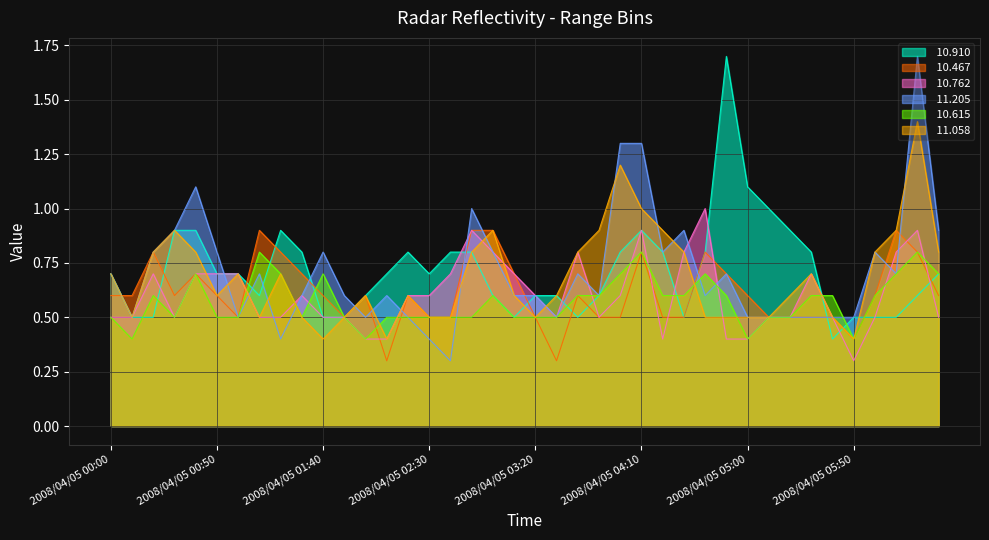

Reading left to right, what are all the values shown in this chart?

 10.910: 2008/04/05 00:00=0.7	2008/04/05 00:10=0.5	2008/04/05 00:20=0.5	2008/04/05 00:30=0.9	2008/04/05 00:40=0.9	2008/04/05 00:50=0.7	2008/04/05 01:00=0.7	2008/04/05 01:10=0.6	2008/04/05 01:20=0.9	2008/04/05 01:30=0.8	2008/04/05 01:40=0.5	2008/04/05 01:50=0.5	2008/04/05 02:00=0.6	2008/04/05 02:10=0.7	2008/04/05 02:20=0.8	2008/04/05 02:30=0.7	2008/04/05 02:40=0.8	2008/04/05 02:50=0.8	2008/04/05 03:00=0.6	2008/04/05 03:10=0.5	2008/04/05 03:20=0.6	2008/04/05 03:30=0.6	2008/04/05 03:40=0.5	2008/04/05 03:50=0.6	2008/04/05 04:00=0.8	2008/04/05 04:10=0.9	2008/04/05 04:20=0.8	2008/04/05 04:30=0.5	2008/04/05 04:40=0.8	2008/04/05 04:50=1.7	2008/04/05 05:00=1.1	2008/04/05 05:10=1.0	2008/04/05 05:20=0.9	2008/04/05 05:30=0.8	2008/04/05 05:40=0.4	2008/04/05 05:50=0.5	2008/04/05 06:00=0.5	2008/04/05 06:10=0.5	2008/04/05 06:20=0.6	2008/04/05 06:30=0.7
 10.467: 2008/04/05 00:00=0.6	2008/04/05 00:10=0.6	2008/04/05 00:20=0.8	2008/04/05 00:30=0.6	2008/04/05 00:40=0.7	2008/04/05 00:50=0.6	2008/04/05 01:00=0.5	2008/04/05 01:10=0.9	2008/04/05 01:20=0.8	2008/04/05 01:30=0.7	2008/04/05 01:40=0.6	2008/04/05 01:50=0.5	2008/04/05 02:00=0.6	2008/04/05 02:10=0.3	2008/04/05 02:20=0.6	2008/04/05 02:30=0.5	2008/04/05 02:40=0.5	2008/04/05 02:50=0.9	2008/04/05 03:00=0.9	2008/04/05 03:10=0.7	2008/04/05 03:20=0.5	2008/04/05 03:30=0.3	2008/04/05 03:40=0.6	2008/04/05 03:50=0.5	2008/04/05 04:00=0.5	2008/04/05 04:10=0.8	2008/04/05 04:20=0.5	2008/04/05 04:30=0.5	2008/04/05 04:40=0.8	2008/04/05 04:50=0.7	2008/04/05 05:00=0.6	2008/04/05 05:10=0.5	2008/04/05 05:20=0.5	2008/04/05 05:30=0.5	2008/04/05 05:40=0.5	2008/04/05 05:50=0.4	2008/04/05 06:00=0.6	2008/04/05 06:10=0.9	2008/04/05 06:20=0.8	2008/04/05 06:30=0.6
 10.762: 2008/04/05 00:00=0.5	2008/04/05 00:10=0.5	2008/04/05 00:20=0.7	2008/04/05 00:30=0.5	2008/04/05 00:40=0.7	2008/04/05 00:50=0.7	2008/04/05 01:00=0.7	2008/04/05 01:10=0.5	2008/04/05 01:20=0.5	2008/04/05 01:30=0.6	2008/04/05 01:40=0.5	2008/04/05 01:50=0.5	2008/04/05 02:00=0.4	2008/04/05 02:10=0.4	2008/04/05 02:20=0.6	2008/04/05 02:30=0.6	2008/04/05 02:40=0.7	2008/04/05 02:50=0.9	2008/04/05 03:00=0.8	2008/04/05 03:10=0.7	2008/04/05 03:20=0.6	2008/04/05 03:30=0.5	2008/04/05 03:40=0.8	2008/04/05 03:50=0.5	2008/04/05 04:00=0.6	2008/04/05 04:10=0.9	2008/04/05 04:20=0.4	2008/04/05 04:30=0.8	2008/04/05 04:40=1.0	2008/04/05 04:50=0.4	2008/04/05 05:00=0.4	2008/04/05 05:10=0.5	2008/04/05 05:20=0.5	2008/04/05 05:30=0.7	2008/04/05 05:40=0.5	2008/04/05 05:50=0.3	2008/04/05 06:00=0.5	2008/04/05 06:10=0.8	2008/04/05 06:20=0.9	2008/04/05 06:30=0.5
 11.205: 2008/04/05 00:00=0.7	2008/04/05 00:10=0.5	2008/04/05 00:20=0.8	2008/04/05 00:30=0.9	2008/04/05 00:40=1.1	2008/04/05 00:50=0.8	2008/04/05 01:00=0.5	2008/04/05 01:10=0.7	2008/04/05 01:20=0.4	2008/04/05 01:30=0.6	2008/04/05 01:40=0.8	2008/04/05 01:50=0.6	2008/04/05 02:00=0.5	2008/04/05 02:10=0.6	2008/04/05 02:20=0.5	2008/04/05 02:30=0.4	2008/04/05 02:40=0.3	2008/04/05 02:50=1.0	2008/04/05 03:00=0.8	2008/04/05 03:10=0.6	2008/04/05 03:20=0.6	2008/04/05 03:30=0.5	2008/04/05 03:40=0.7	2008/04/05 03:50=0.6	2008/04/05 04:00=1.3	2008/04/05 04:10=1.3	2008/04/05 04:20=0.8	2008/04/05 04:30=0.9	2008/04/05 04:40=0.6	2008/04/05 04:50=0.7	2008/04/05 05:00=0.5	2008/04/05 05:10=0.5	2008/04/05 05:20=0.5	2008/04/05 05:30=0.5	2008/04/05 05:40=0.5	2008/04/05 05:50=0.5	2008/04/05 06:00=0.8	2008/04/05 06:10=0.7	2008/04/05 06:20=1.7	2008/04/05 06:30=0.9
 10.615: 2008/04/05 00:00=0.5	2008/04/05 00:10=0.4	2008/04/05 00:20=0.6	2008/04/05 00:30=0.5	2008/04/05 00:40=0.7	2008/04/05 00:50=0.5	2008/04/05 01:00=0.5	2008/04/05 01:10=0.8	2008/04/05 01:20=0.7	2008/04/05 01:30=0.5	2008/04/05 01:40=0.7	2008/04/05 01:50=0.5	2008/04/05 02:00=0.4	2008/04/05 02:10=0.5	2008/04/05 02:20=0.5	2008/04/05 02:30=0.5	2008/04/05 02:40=0.5	2008/04/05 02:50=0.5	2008/04/05 03:00=0.6	2008/04/05 03:10=0.5	2008/04/05 03:20=0.5	2008/04/05 03:30=0.5	2008/04/05 03:40=0.6	2008/04/05 03:50=0.6	2008/04/05 04:00=0.7	2008/04/05 04:10=0.8	2008/04/05 04:20=0.6	2008/04/05 04:30=0.6	2008/04/05 04:40=0.7	2008/04/05 04:50=0.6	2008/04/05 05:00=0.4	2008/04/05 05:10=0.5	2008/04/05 05:20=0.5	2008/04/05 05:30=0.6	2008/04/05 05:40=0.6	2008/04/05 05:50=0.4	2008/04/05 06:00=0.6	2008/04/05 06:10=0.7	2008/04/05 06:20=0.8	2008/04/05 06:30=0.7
 11.058: 2008/04/05 00:00=0.7	2008/04/05 00:10=0.5	2008/04/05 00:20=0.8	2008/04/05 00:30=0.9	2008/04/05 00:40=0.8	2008/04/05 00:50=0.6	2008/04/05 01:00=0.7	2008/04/05 01:10=0.5	2008/04/05 01:20=0.7	2008/04/05 01:30=0.5	2008/04/05 01:40=0.4	2008/04/05 01:50=0.5	2008/04/05 02:00=0.6	2008/04/05 02:10=0.4	2008/04/05 02:20=0.6	2008/04/05 02:30=0.5	2008/04/05 02:40=0.5	2008/04/05 02:50=0.8	2008/04/05 03:00=0.9	2008/04/05 03:10=0.6	2008/04/05 03:20=0.5	2008/04/05 03:30=0.6	2008/04/05 03:40=0.8	2008/04/05 03:50=0.9	2008/04/05 04:00=1.2	2008/04/05 04:10=1.0	2008/04/05 04:20=0.9	2008/04/05 04:30=0.8	2008/04/05 04:40=0.5	2008/04/05 04:50=0.5	2008/04/05 05:00=0.5	2008/04/05 05:10=0.5	2008/04/05 05:20=0.6	2008/04/05 05:30=0.7	2008/04/05 05:40=0.5	2008/04/05 05:50=0.4	2008/04/05 06:00=0.8	2008/04/05 06:10=0.9	2008/04/05 06:20=1.4	2008/04/05 06:30=0.8